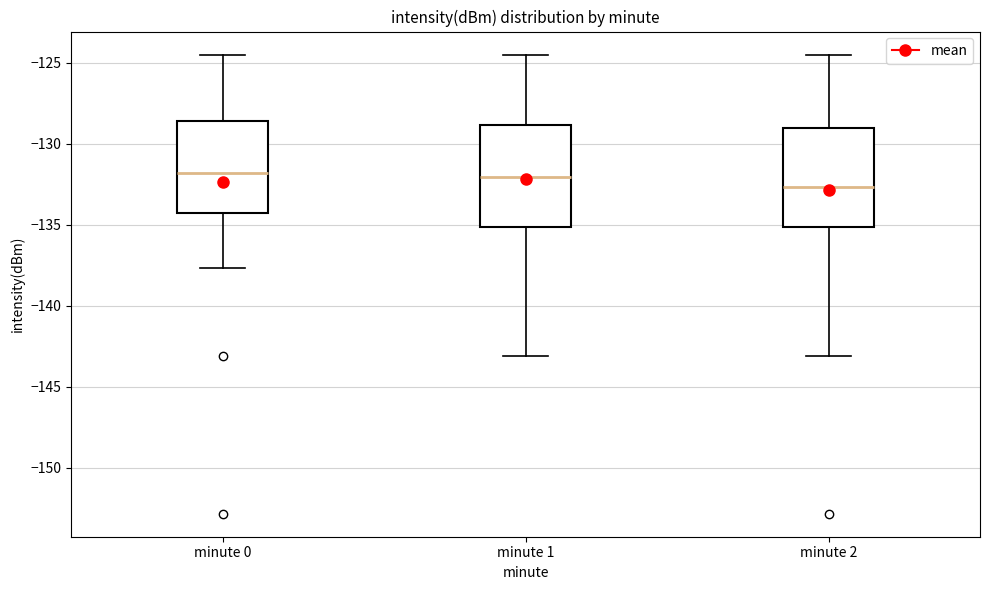

Reading left to right, transcribe this box plot: for each box, give where its median line is, the range the box spans, and where its two whiskers end, as read against the y-axis. The values are not printed on the chart, so give them approximately, as read against the axis.

minute 0: median -132.0, box -134.5 to -128.5, whiskers -137.5 to -124.5
minute 1: median -132.0, box -135.0 to -129.0, whiskers -143.0 to -124.5
minute 2: median -132.5, box -135.0 to -129.0, whiskers -143.0 to -124.5